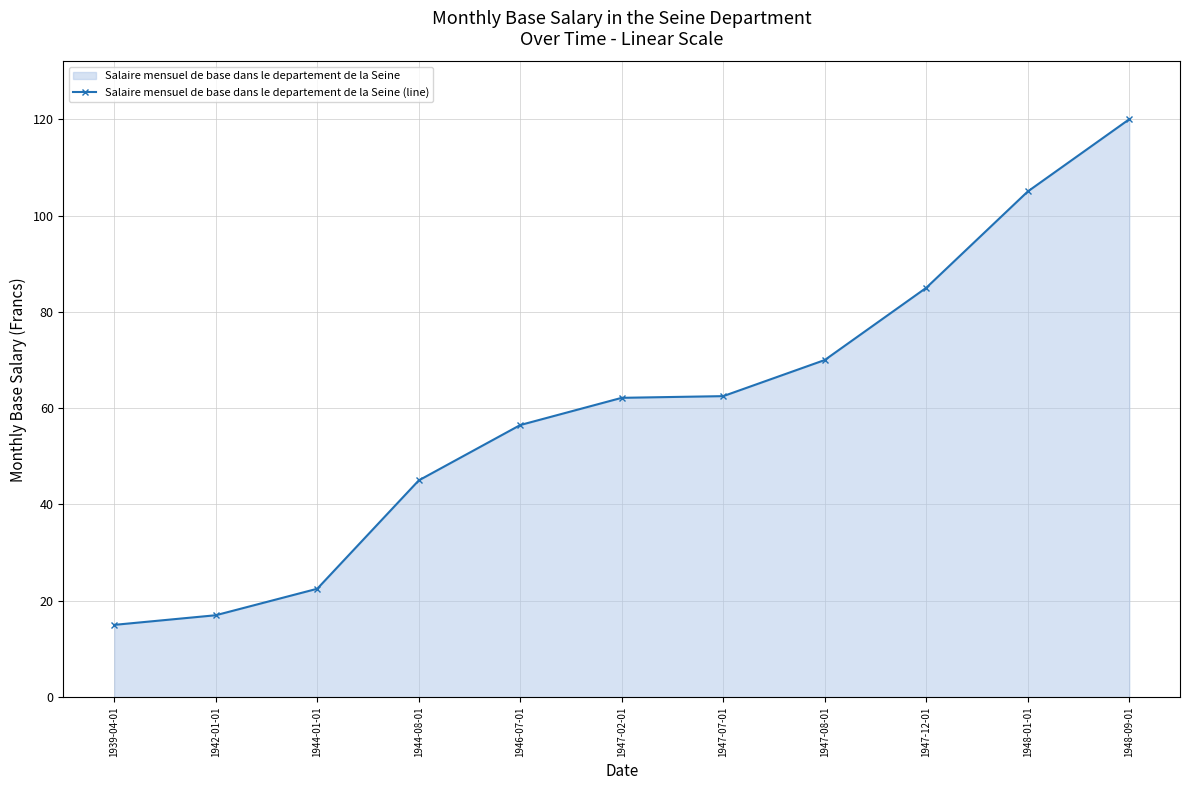

Reading left to right, what are all the values shown in this chart?

1939-04-01=15.0	1942-01-01=17.0	1944-01-01=22.5	1944-08-01=45.0	1946-07-01=56.5	1947-02-01=62.1	1947-07-01=62.5	1947-08-01=70.0	1947-12-01=85.0	1948-01-01=105.0	1948-09-01=120.0